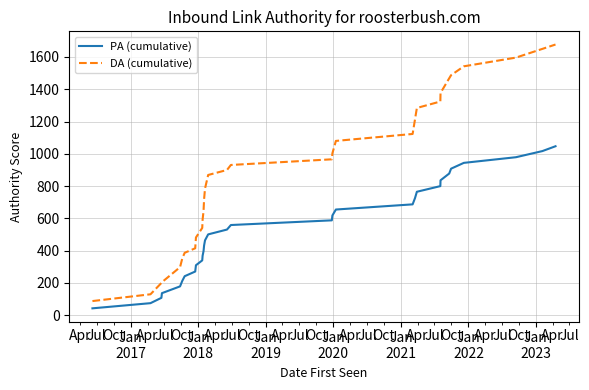

Which series has the widest spread of values?

DA (cumulative)